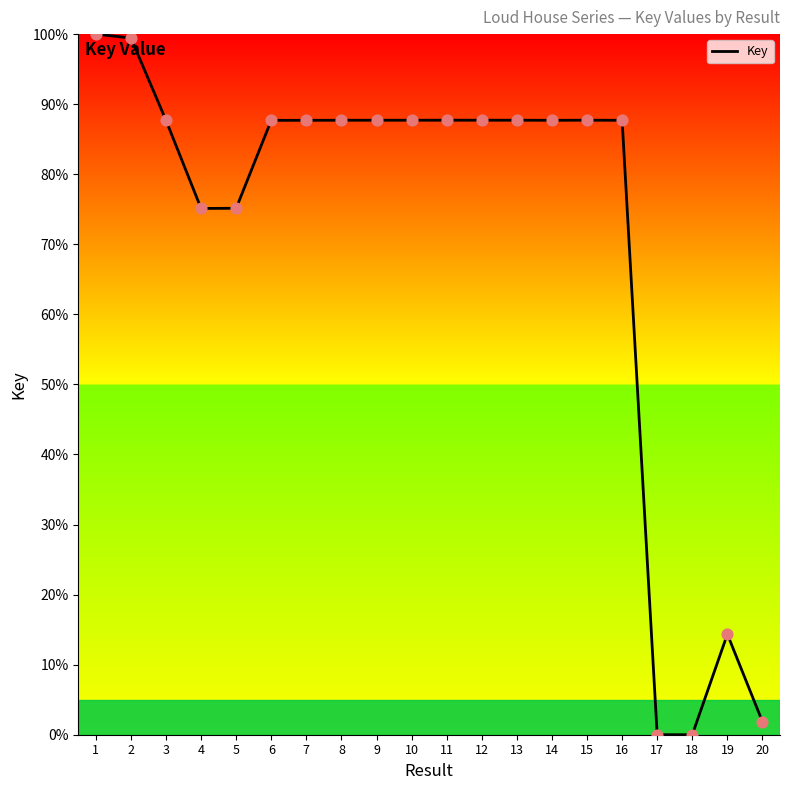

What is the change in value from 4 to 18?

-75.1